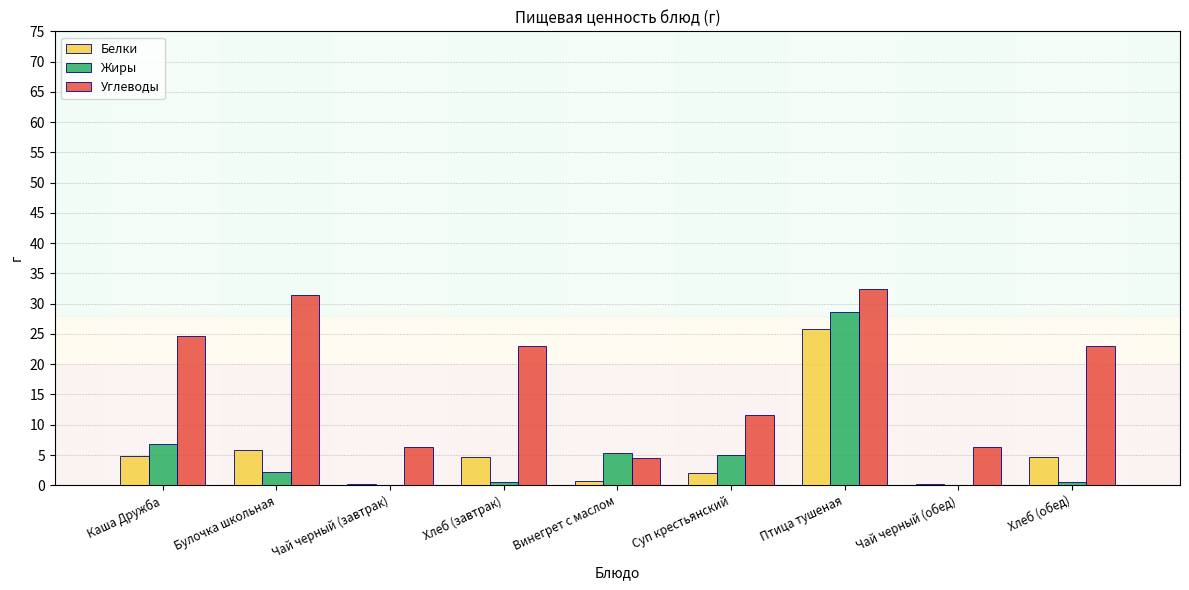

The Жиры series shows 0.6 at Хлеб (завтрак). True or false?

True